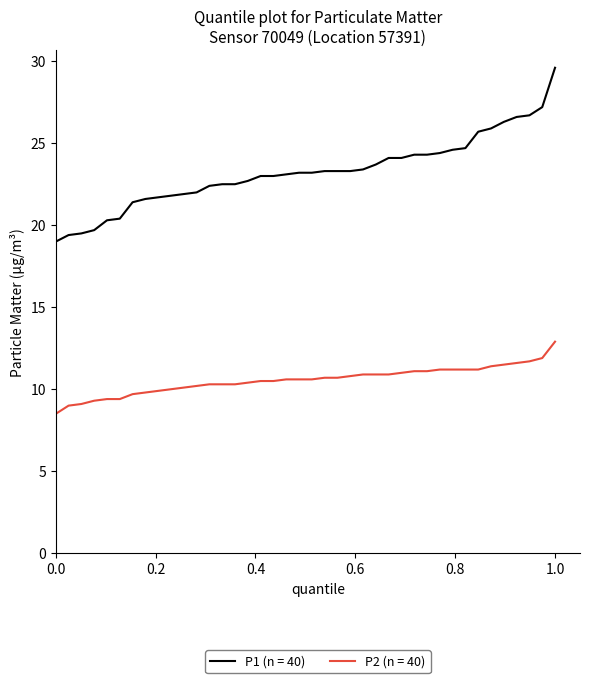

True or false: P2 (n = 40) and P1 (n = 40) intersect in this chart.

False